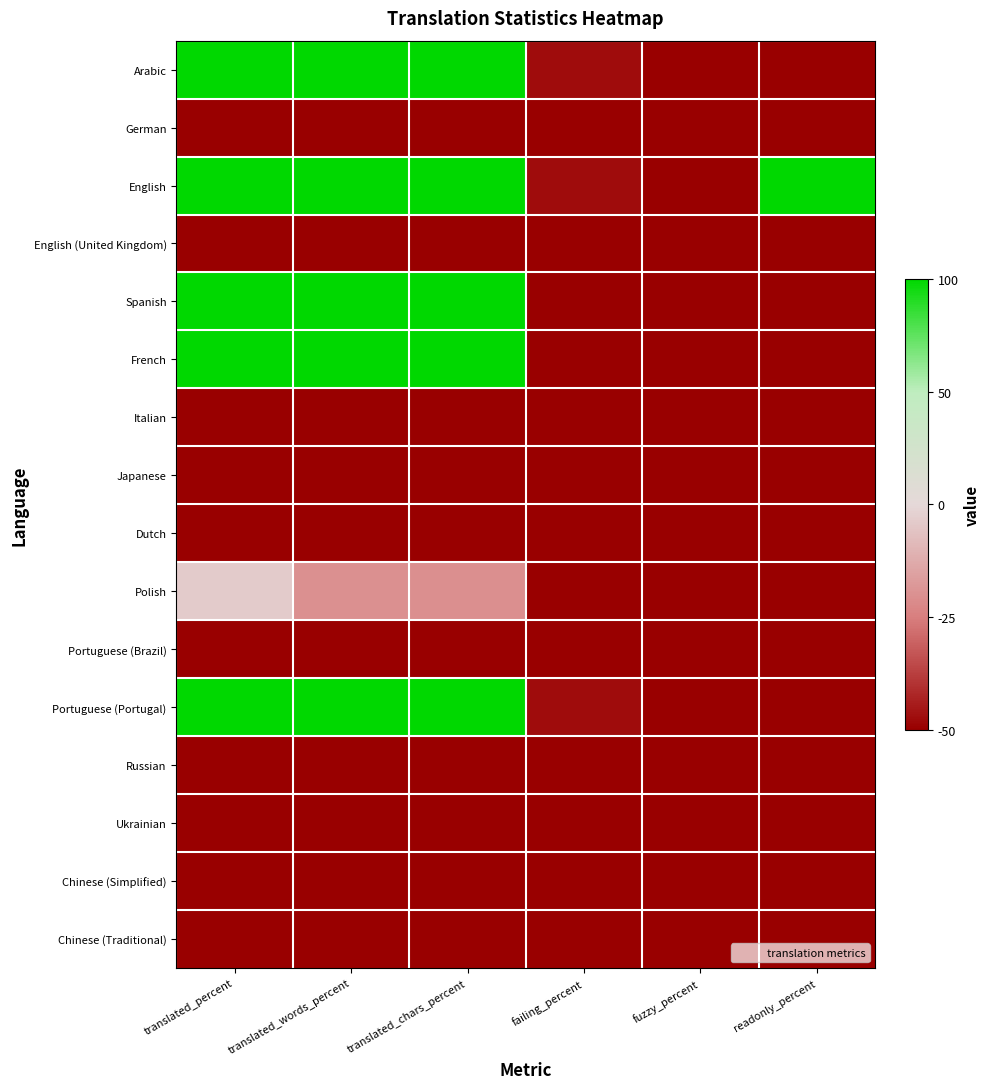

Rank the series at fuzzy_percent from lowest to highest value.

Arabic, German, English, English (United Kingdom), Spanish, French, Italian, Japanese, Dutch, Polish, Portuguese (Brazil), Portuguese (Portugal), Russian, Ukrainian, Chinese (Simplified), Chinese (Traditional)